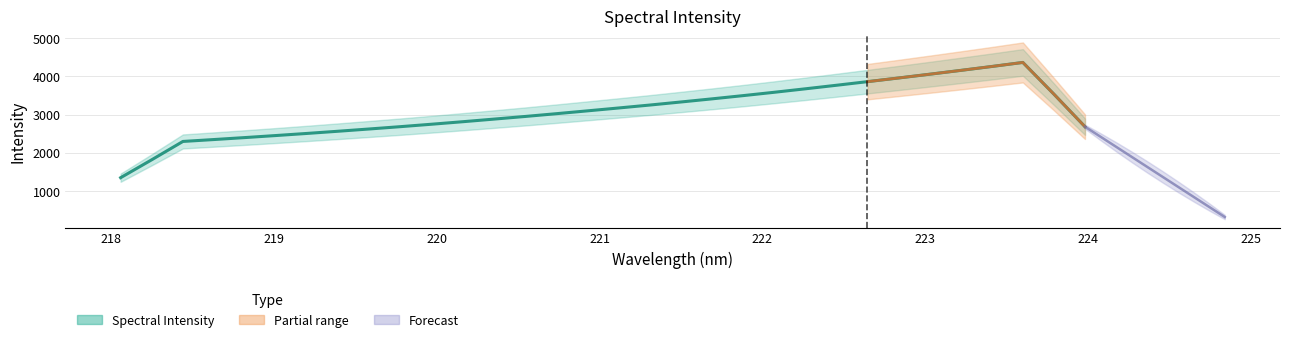

Which has a higher value, 223.5987 or 223.408?

223.5987